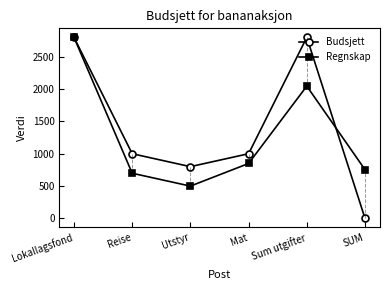

Reading left to right, list all the values displayed in this chart.

Budsjett: 2800	1000	800	1000	2800	0
Regnskap: 2800	698	499	849	2046	754